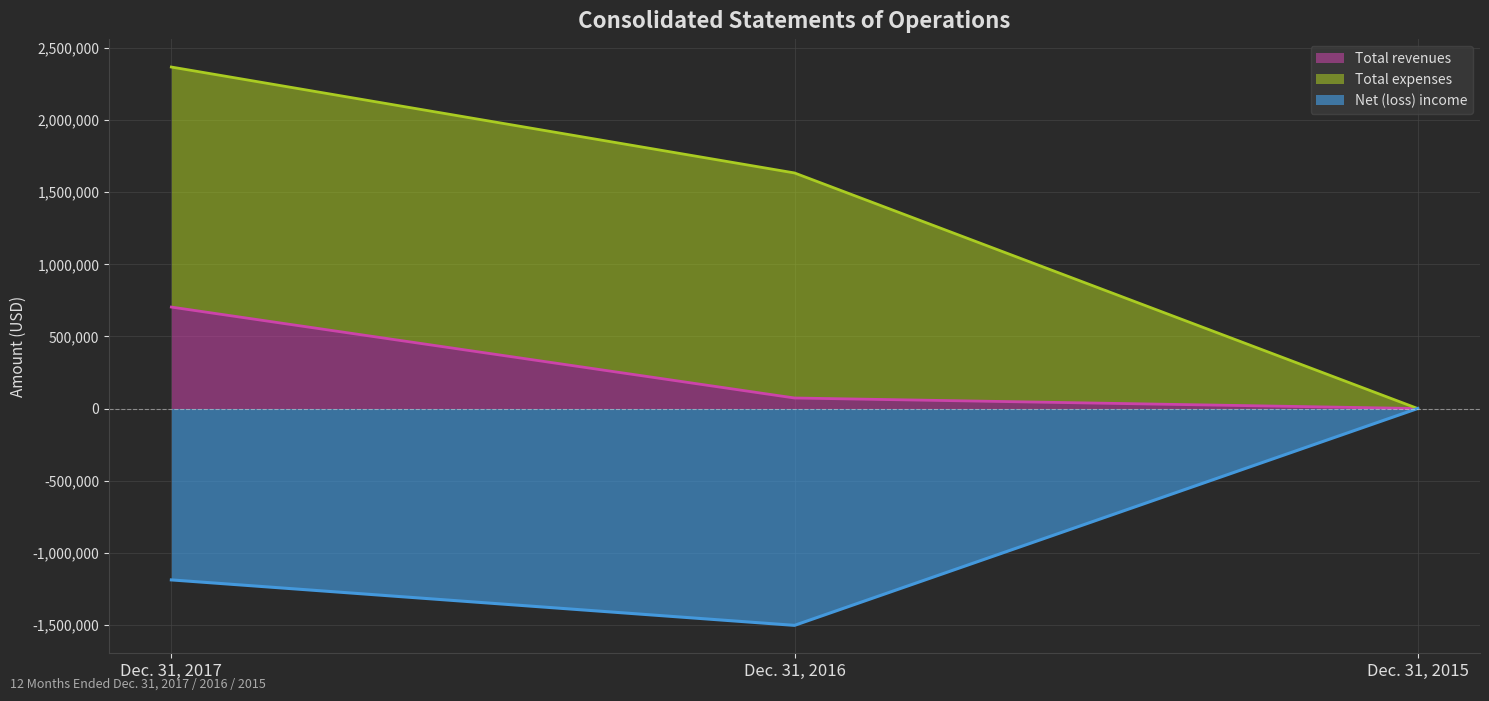

Reading left to right, extract all data points from this chart.

Total revenues (line): Dec. 31, 2017=703521	Dec. 31, 2016=73012	Dec. 31, 2015=0
Total expenses (line): Dec. 31, 2017=2367958	Dec. 31, 2016=1633483	Dec. 31, 2015=0
Net (loss) income (line): Dec. 31, 2017=-1188299	Dec. 31, 2016=-1503535	Dec. 31, 2015=300